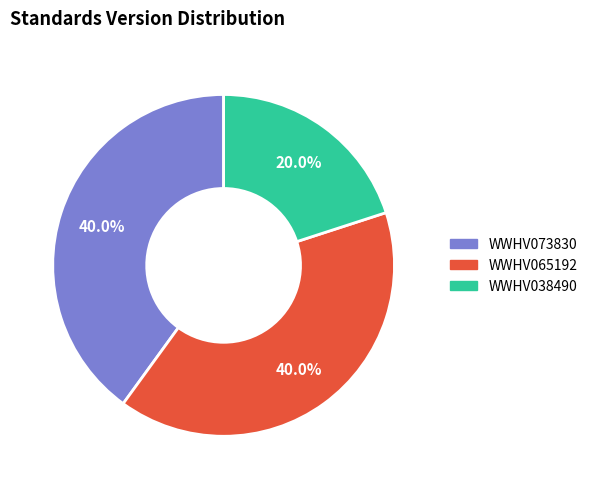

True or false: WWHV038490 accounts for 28% of the total.

False